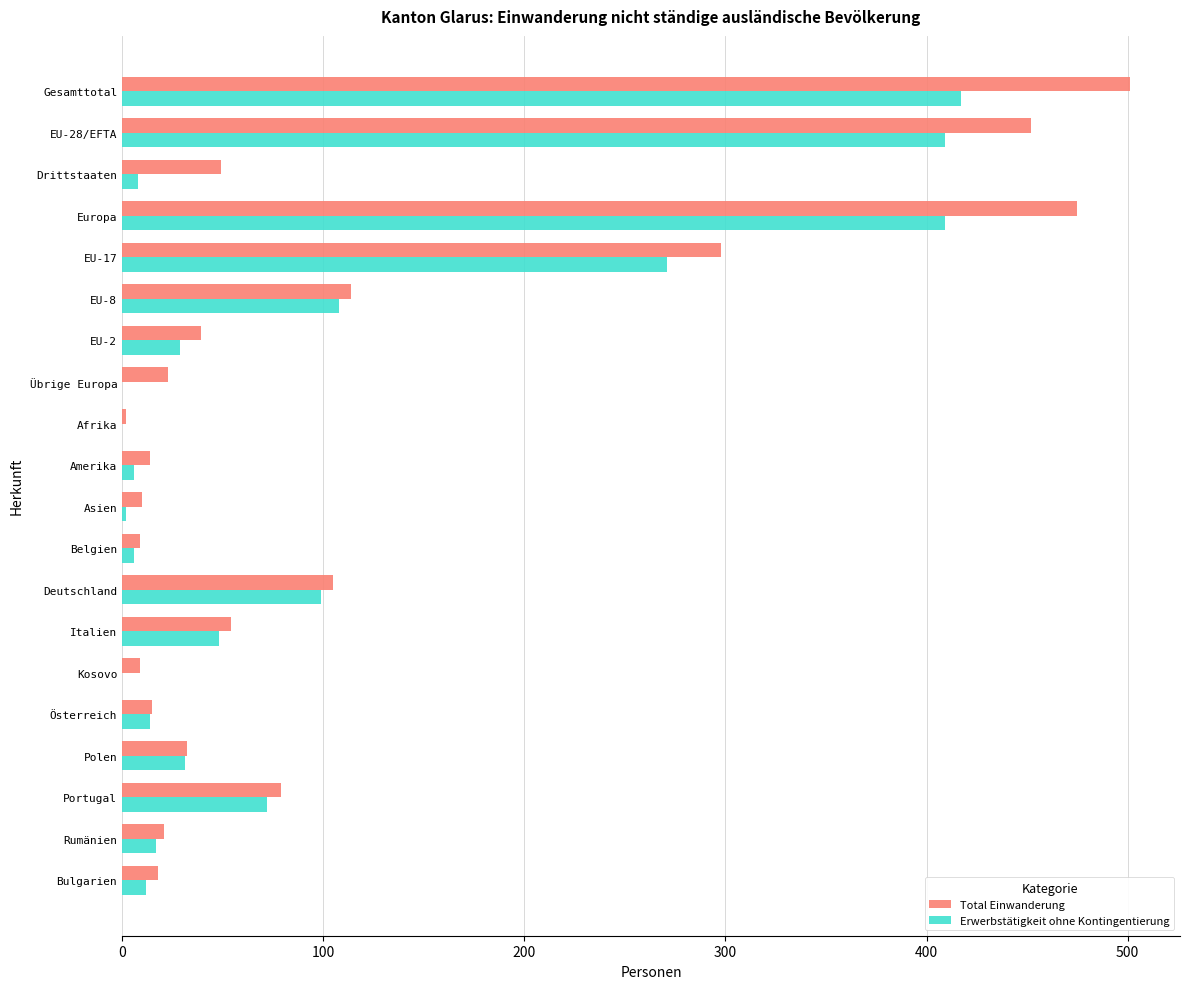

What is the sum of the Total Einwanderung values at Polen and Österreich?

47